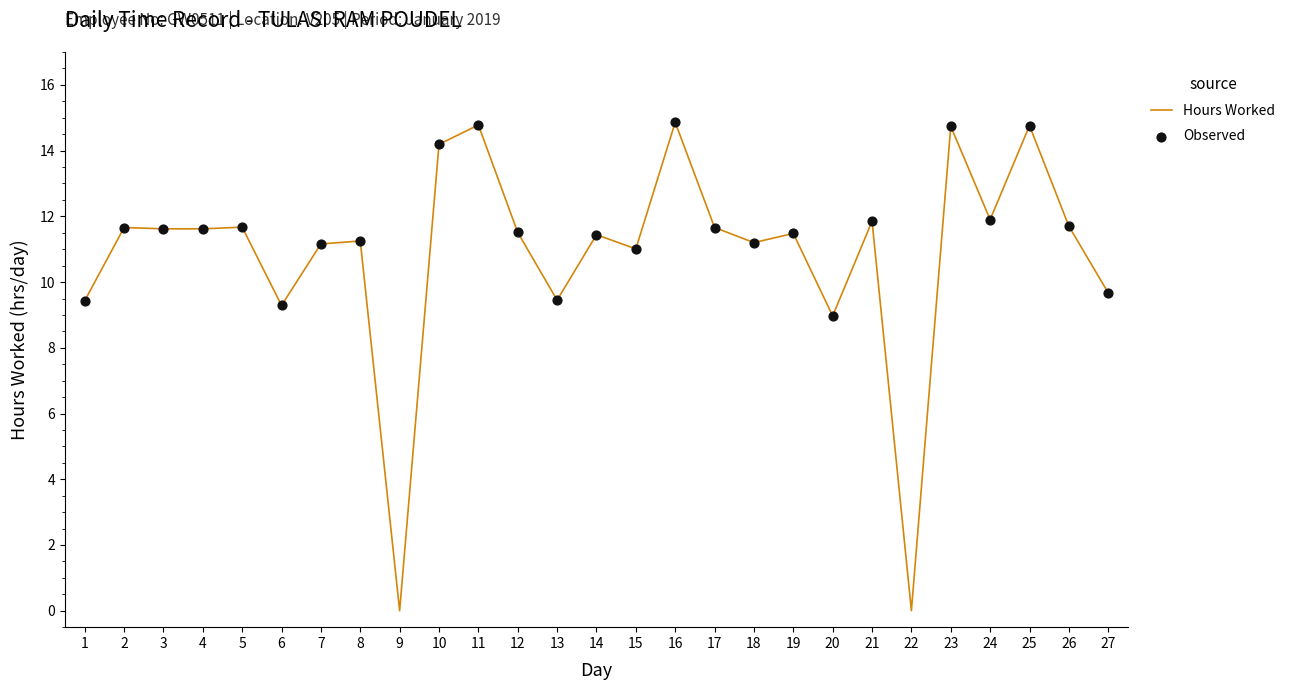

What is the change in value from 13 to 25?

+5.3